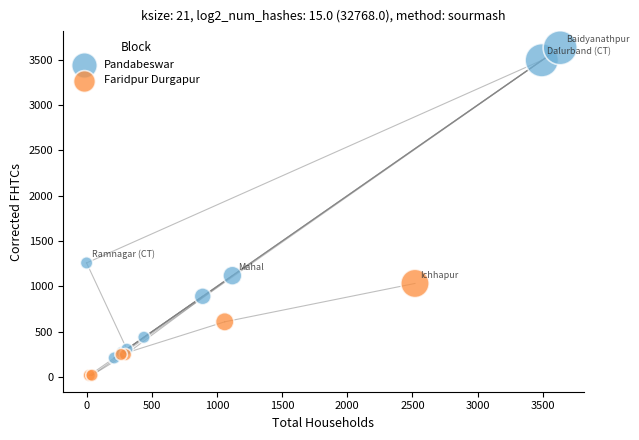

Which series contains the highest Y value?

Pandabeswar